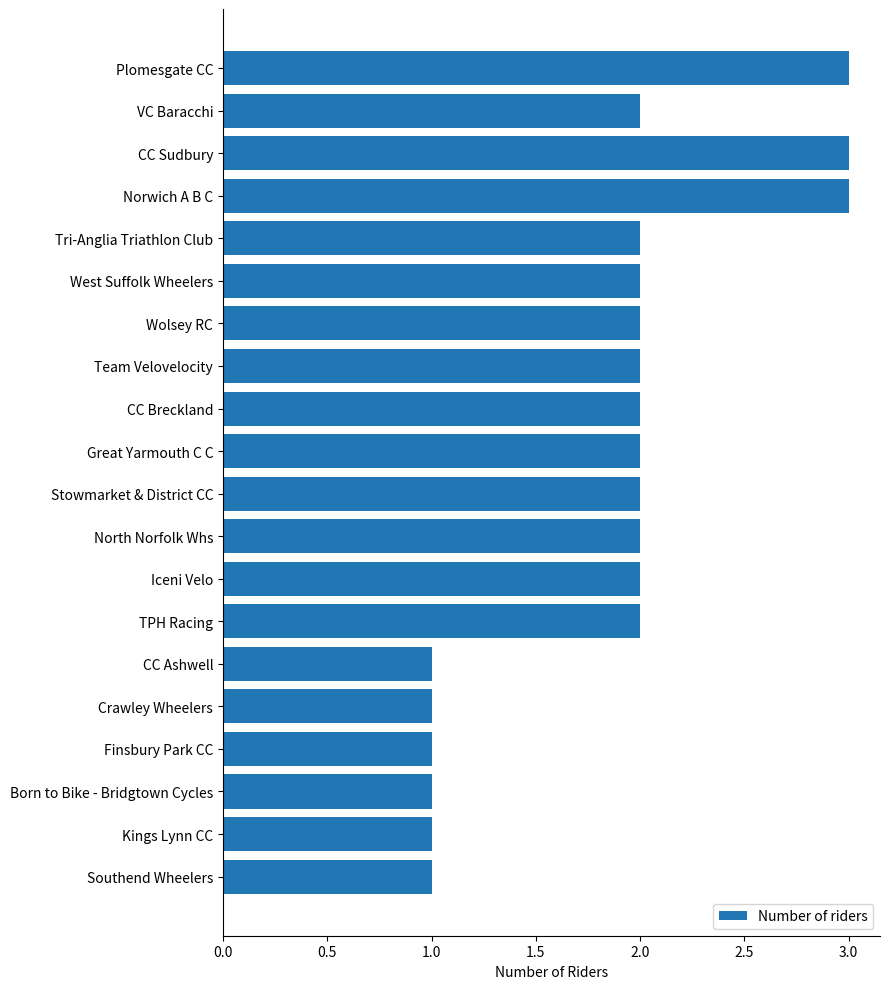

Are the bars horizontal?

Yes